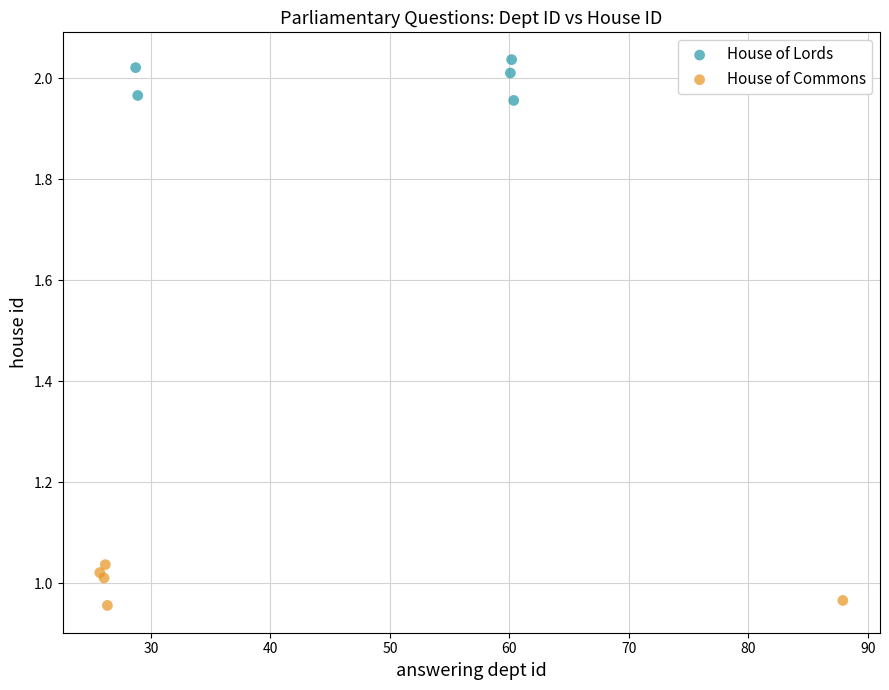

What are all the series names shown in the legend?

House of Lords, House of Commons